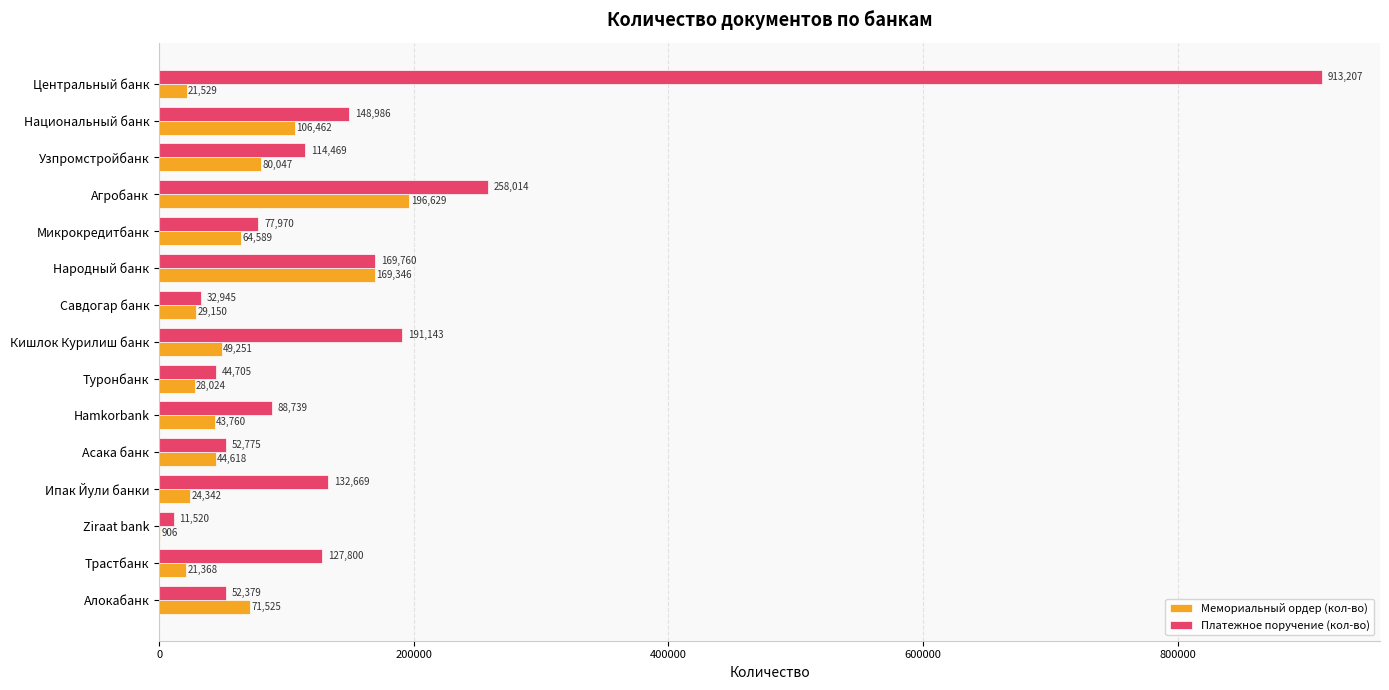

Which series has the widest spread of values?

Платежное поручение (кол-во)